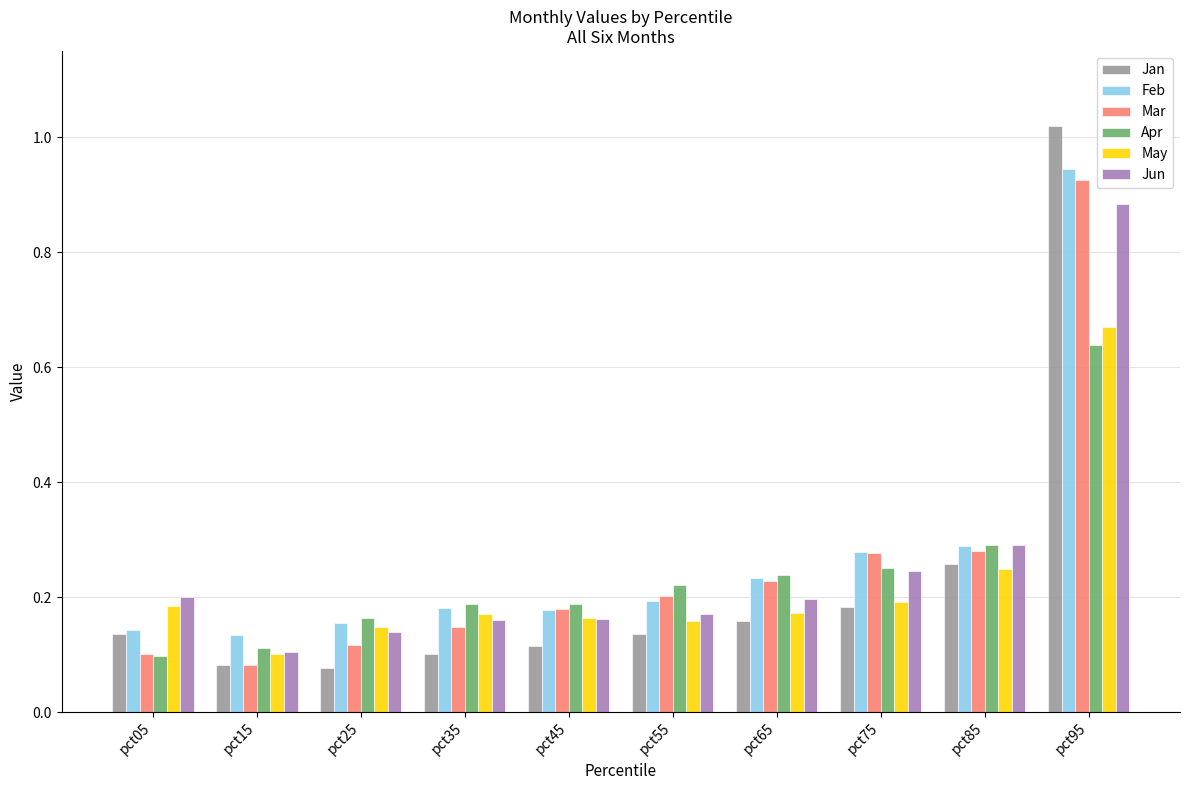

Which series has the widest spread of values?

Jan